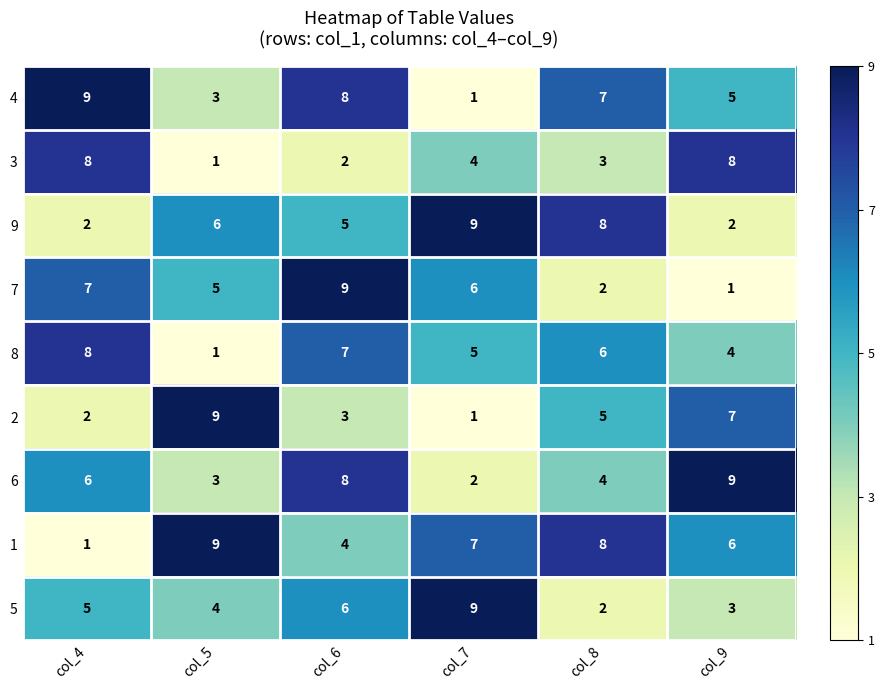

At how many categories does at least one series exceed 2?

6